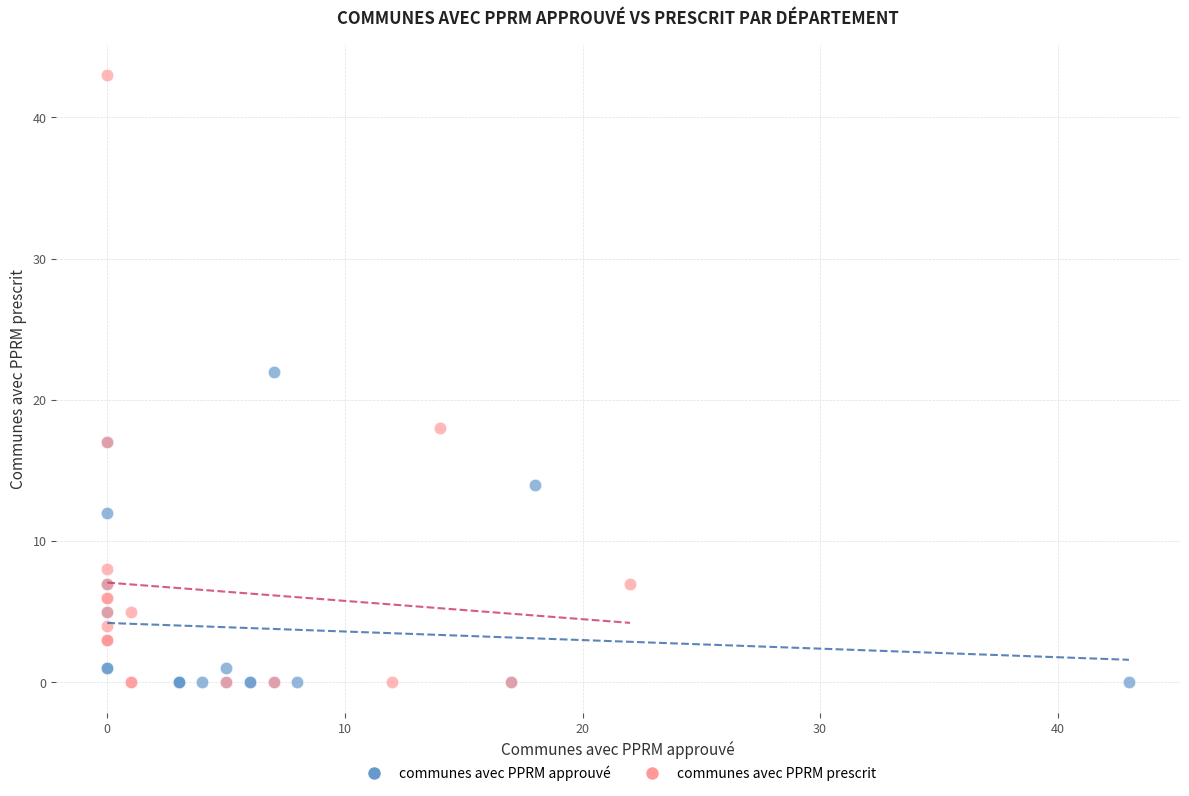

Which series contains the highest Y value?

communes avec PPRM prescrit